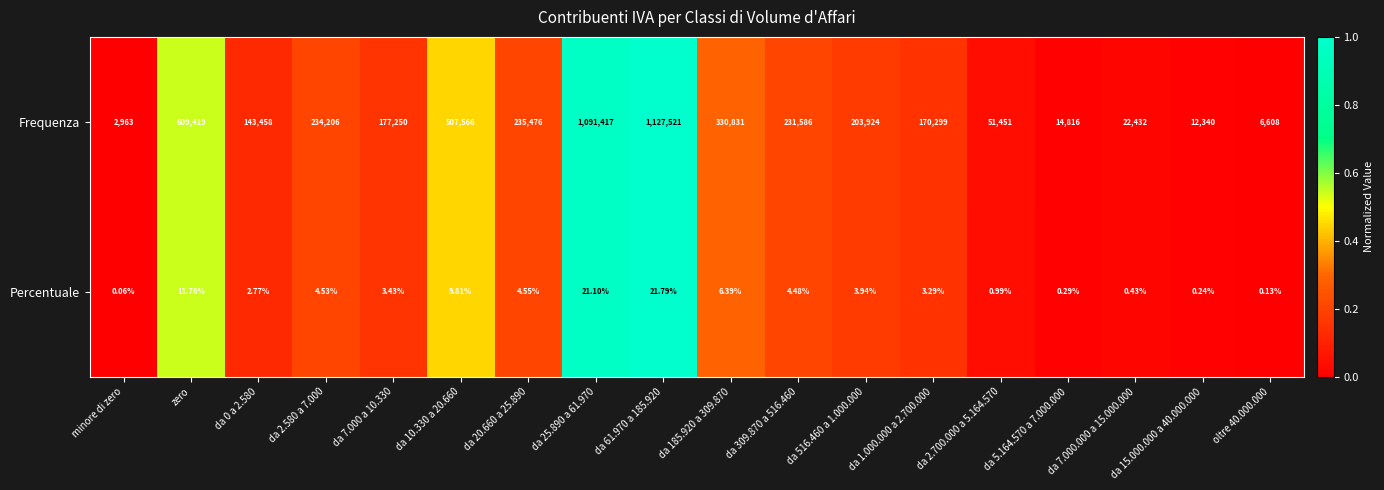

At which label does Frequenza first exceed 203924?

zero